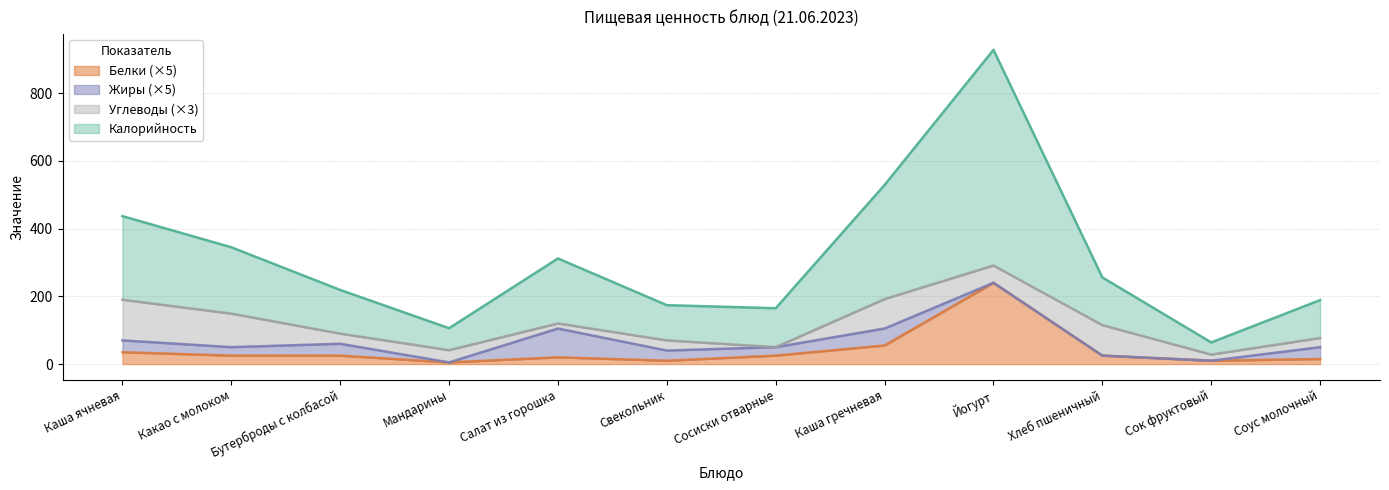

At which category is the sum across all series the highest?

Йогурт